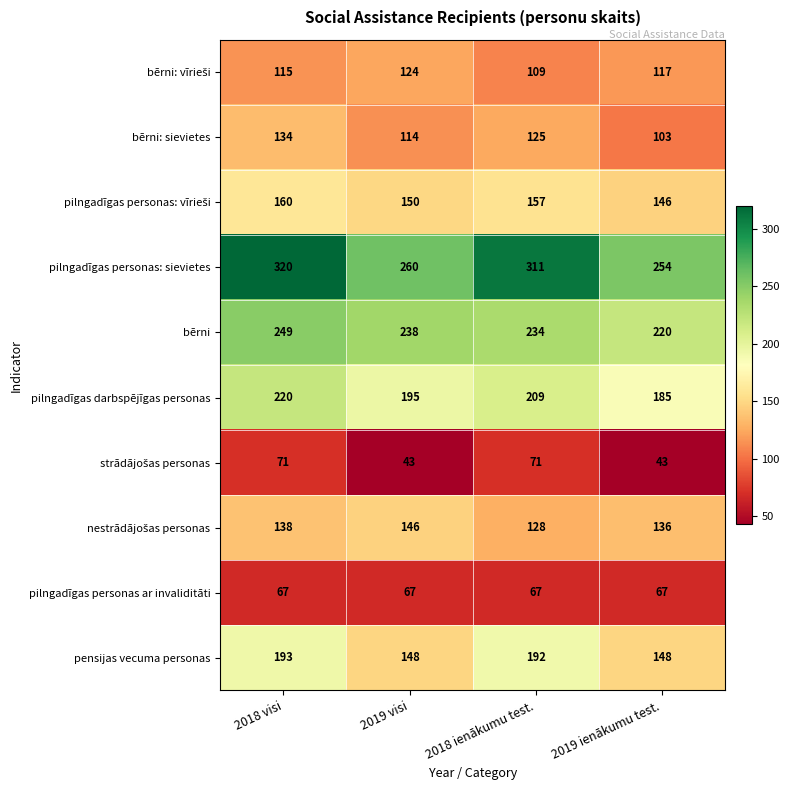

True or false: pilngadīgas personas ar invaliditāti has a value of 67 at 2018 ienākumu test..

True